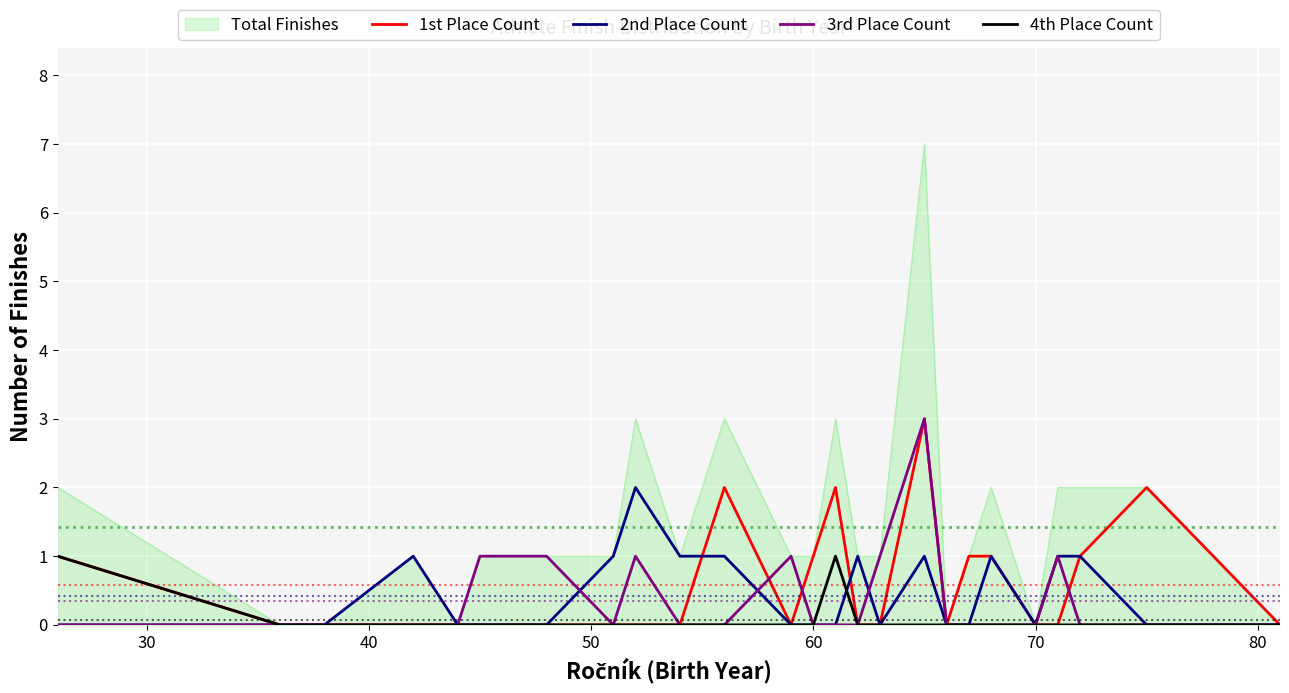

What is the greatest value displayed?

7